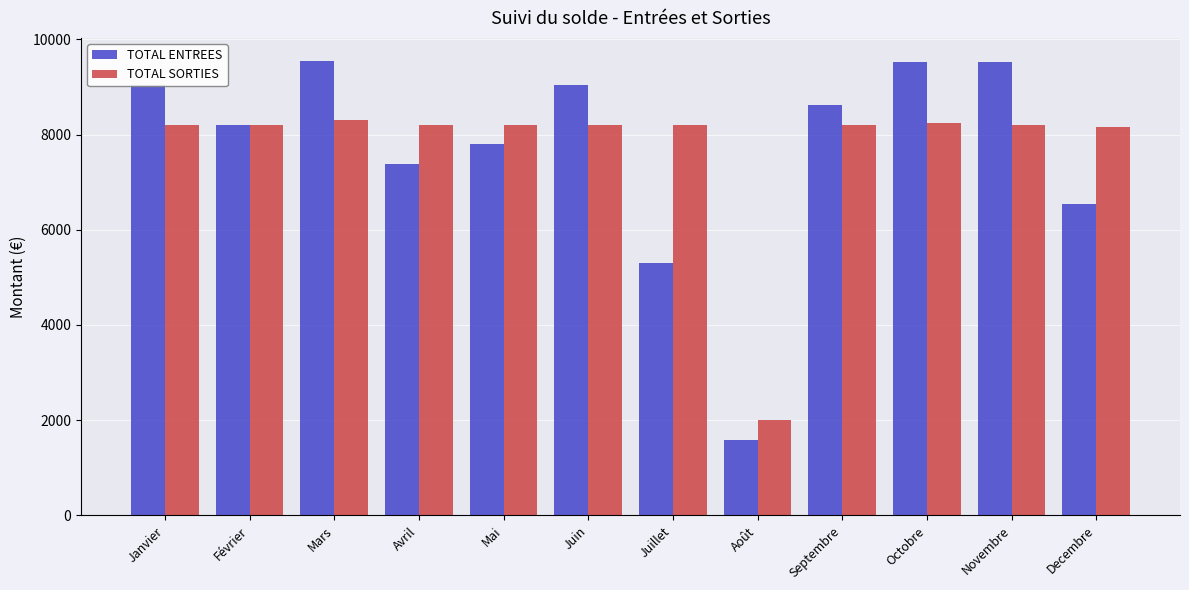

At how many categories does at least one series exceed 4636?

11